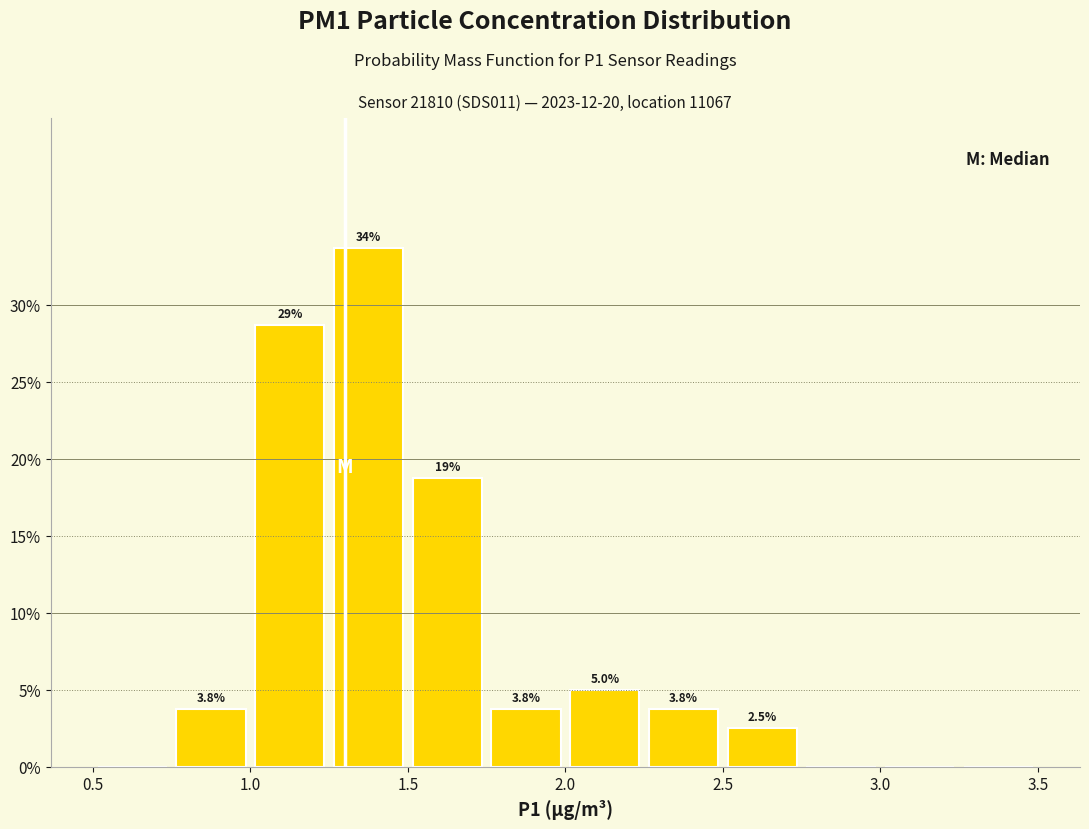

Which range on the x-axis has the tallest bar?

1.25 to 1.50